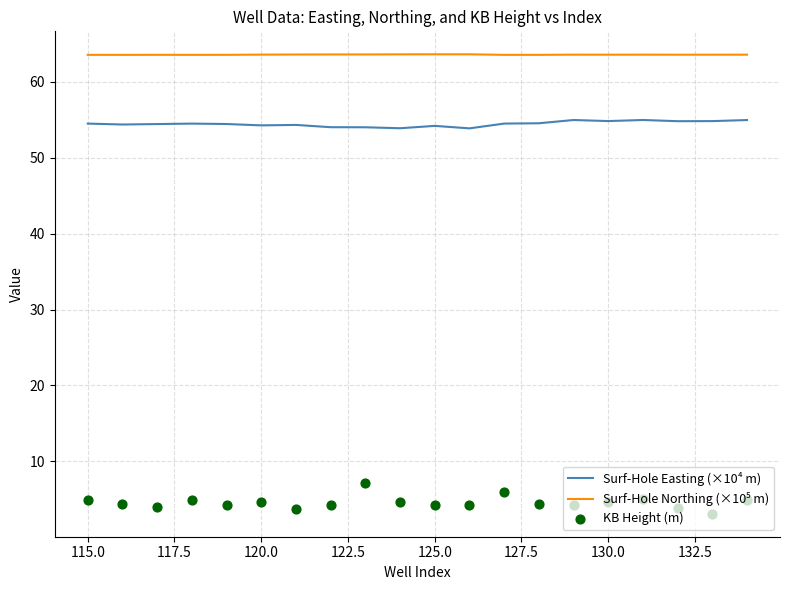

Which series has the largest total across all categories?

Surf-Hole Northing (×10⁵ m)